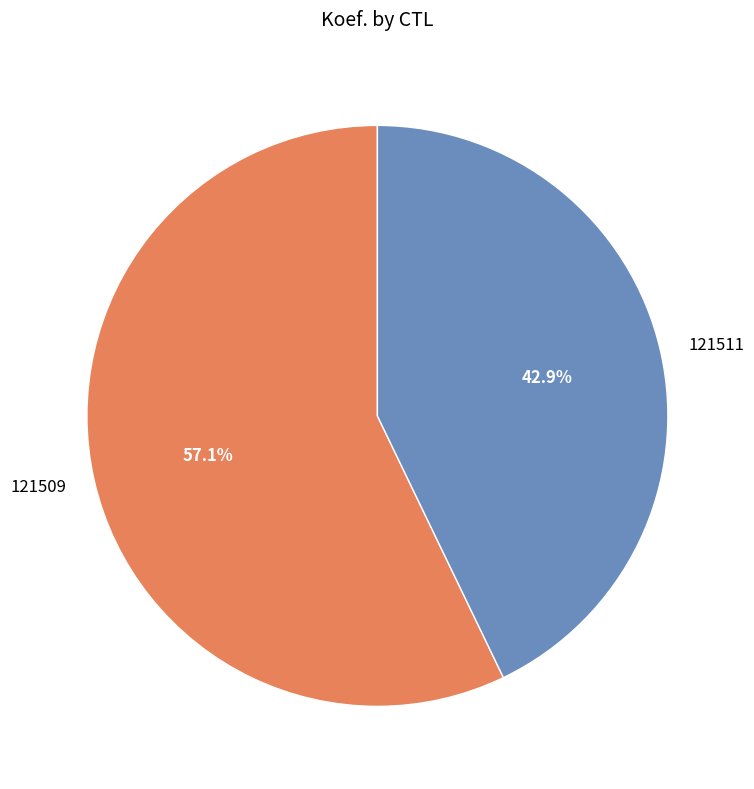

Count the number of slices in the pie.

2